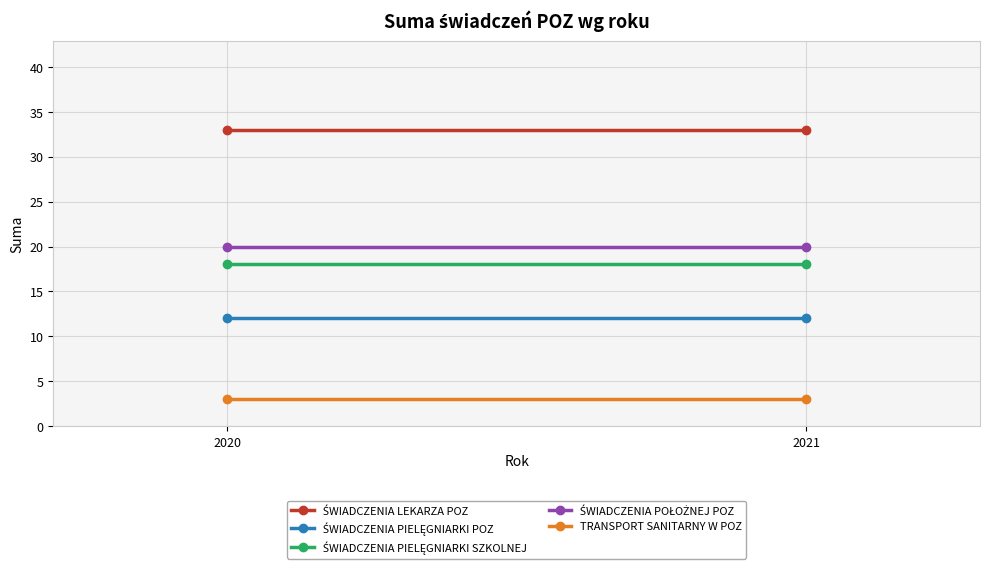

Which has a higher value, 2020 or 2021?

2020